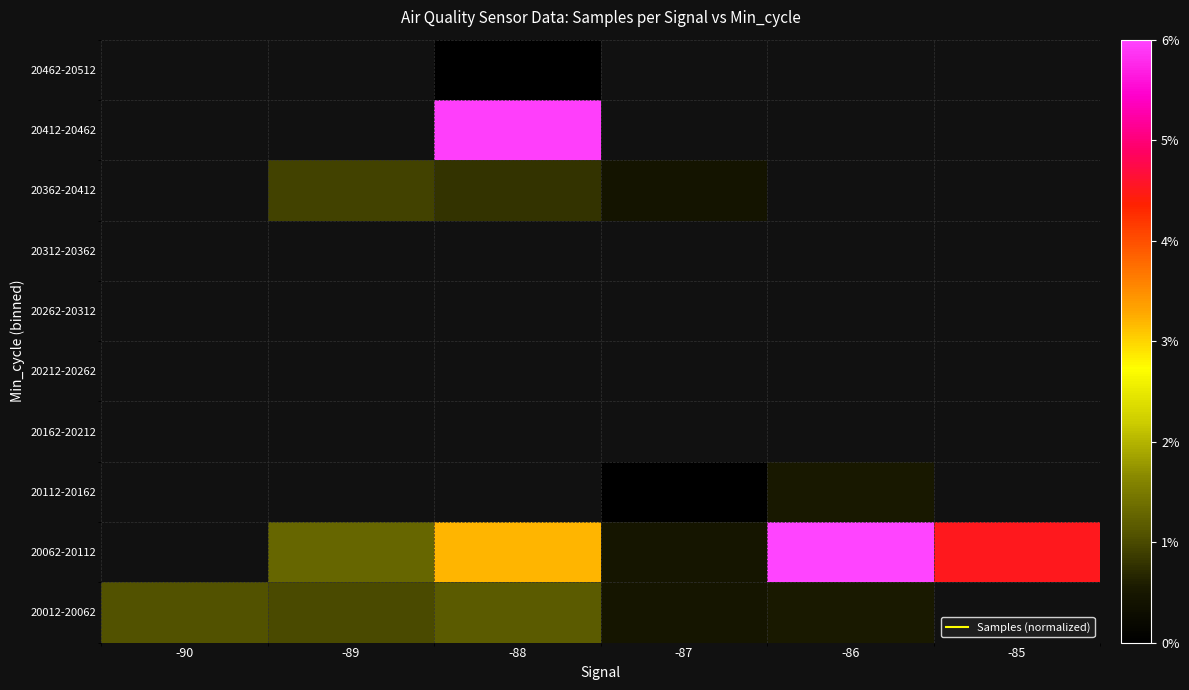

At which label does 20062-20112 first exceed 0?

-89